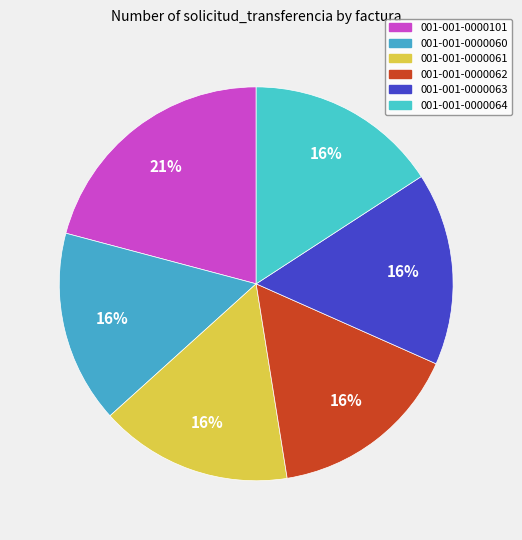

How many segments does this pie chart have?

6